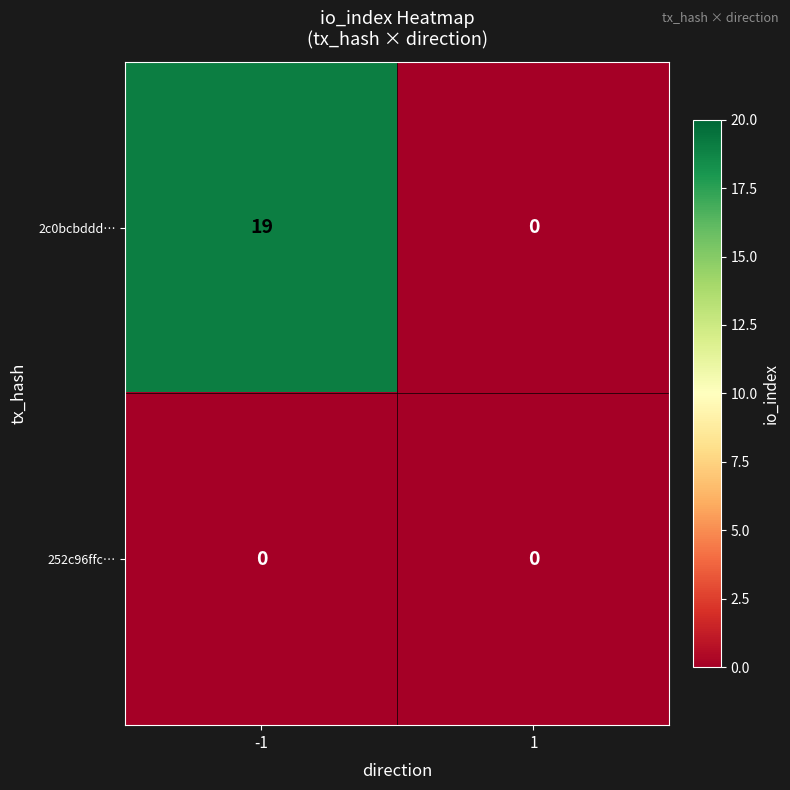

Reading left to right, what are all the values shown in this chart?

2c0bcbddd…: 19	0
252c96ffc…: 0	0